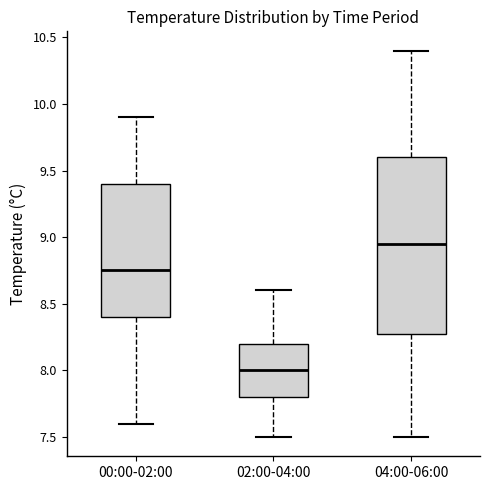

Where is the upper edge of the box for 02:00-04:00 on the y-axis? The values are not printed on the chart, so give them approximately, as read against the axis.

8.20